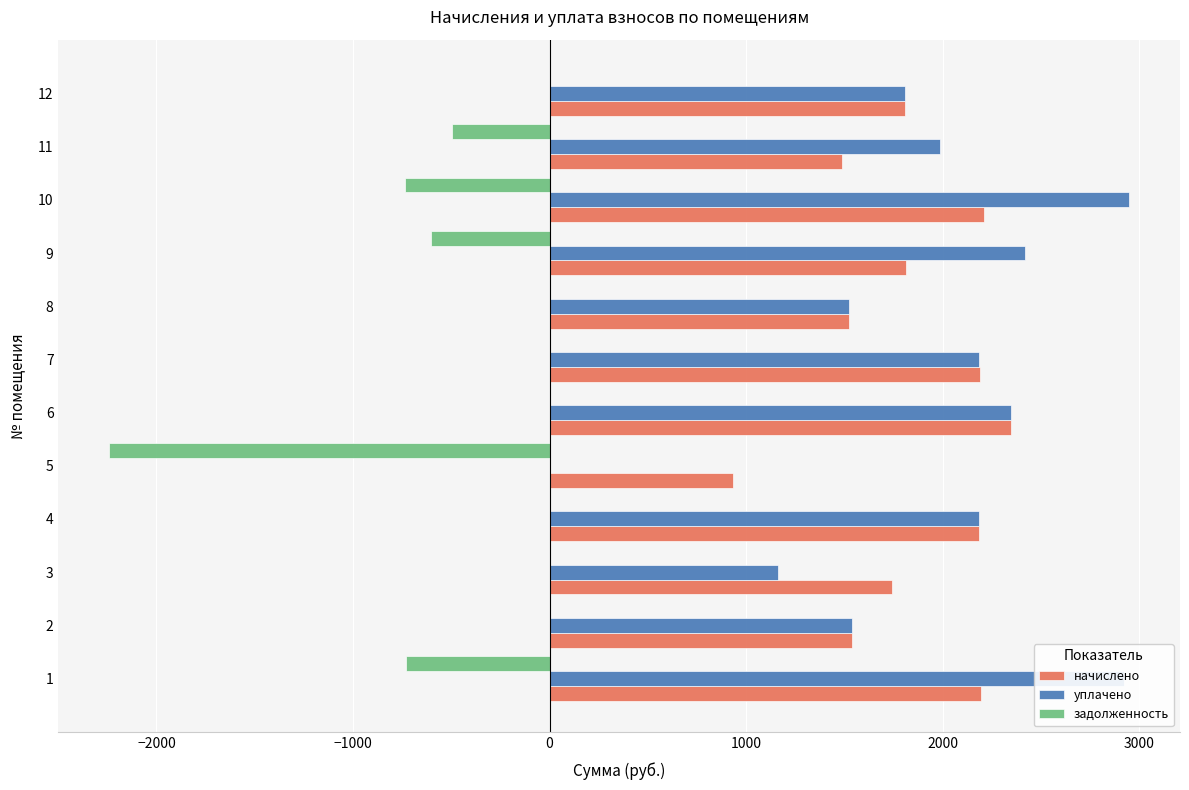

What is the total value across all series at 6?

4692.5